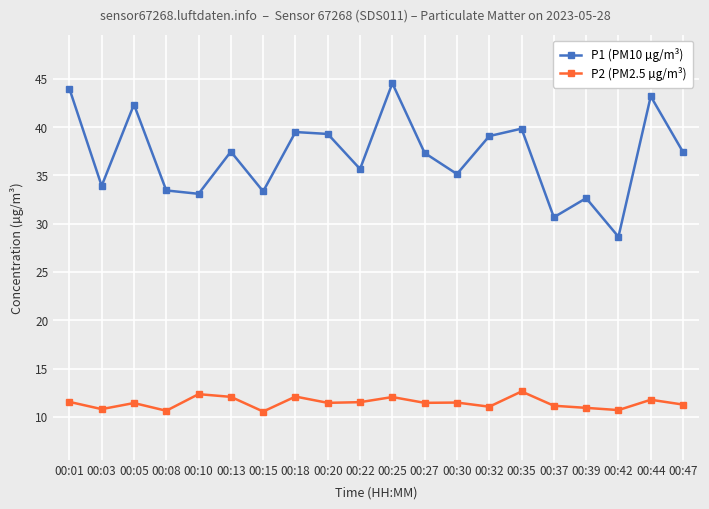

What is the sum of all P2 (PM2.5 µg/m³) values?

228.9